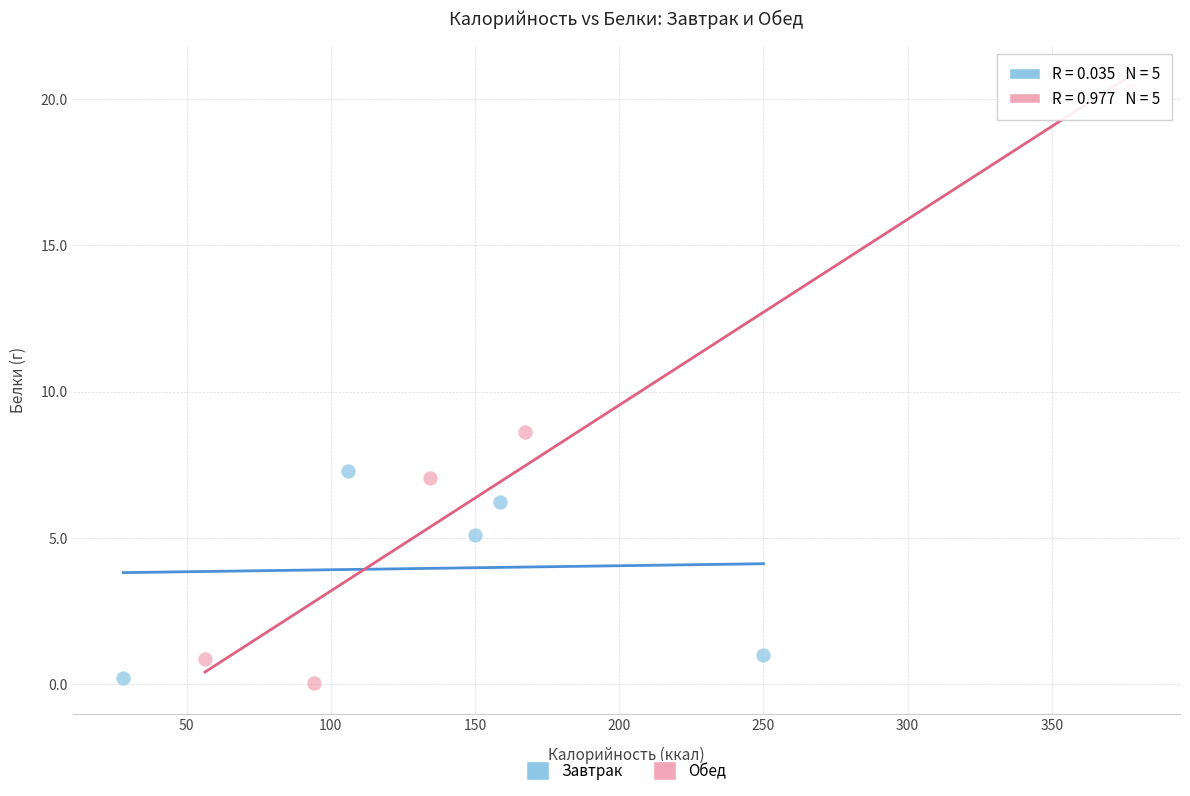

Which series has the widest spread of Y values?

Обед